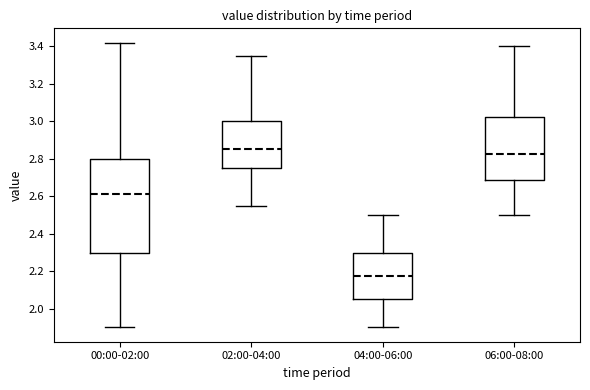

Where is the upper edge of the box for 00:00-02:00 on the y-axis? The values are not printed on the chart, so give them approximately, as read against the axis.

2.80